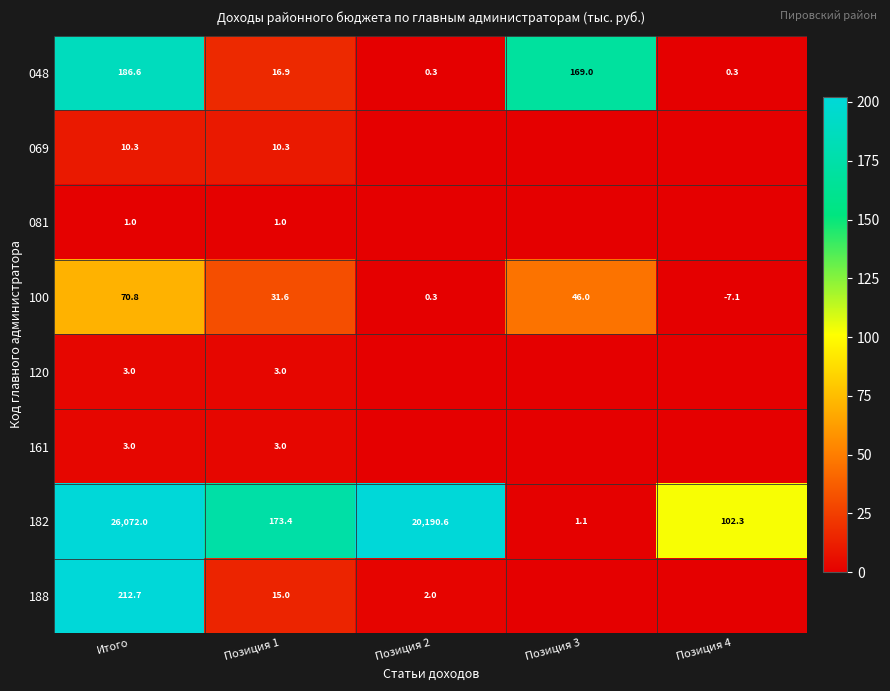

The value of 069 at Итого is 2.7. True or false?

False